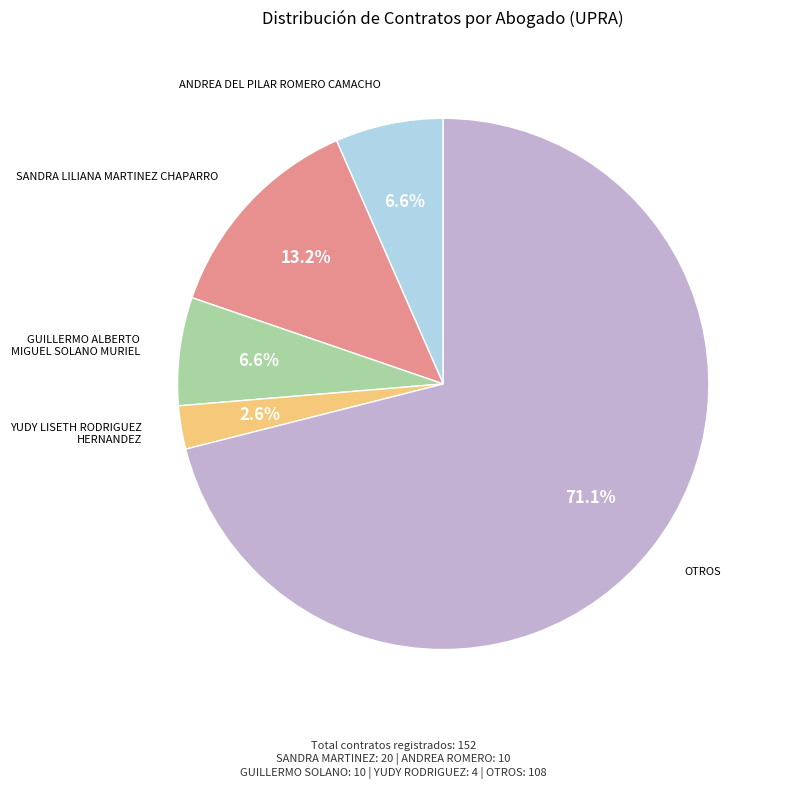

Is it true that GUILLERMO ALBERTO MIGUEL SOLANO MURIEL is 7% of the pie?

True